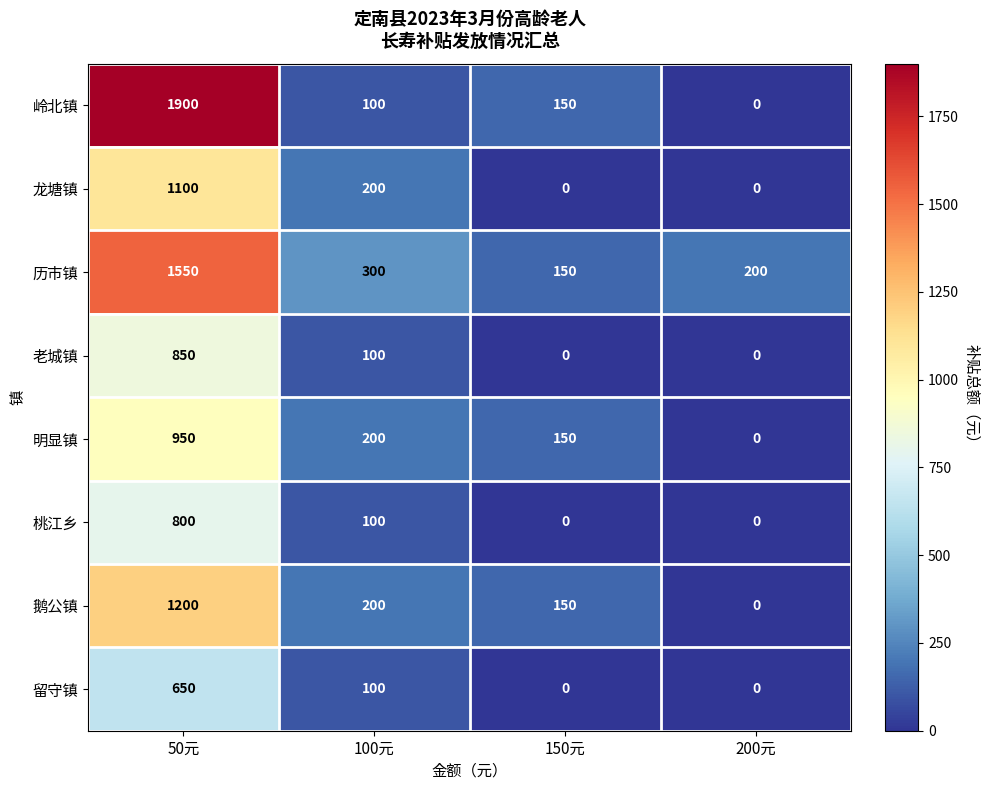

List the series in order of their peak value, lowest first.

留守镇, 桃江乡, 老城镇, 明显镇, 龙塘镇, 鹅公镇, 历市镇, 岭北镇